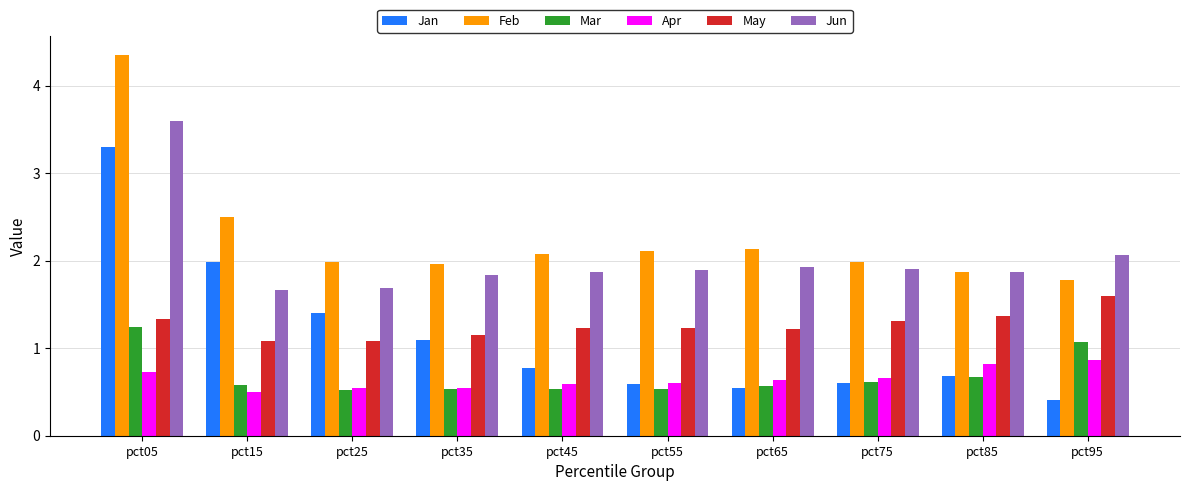

What is the total value across all series at pct35?

7.1